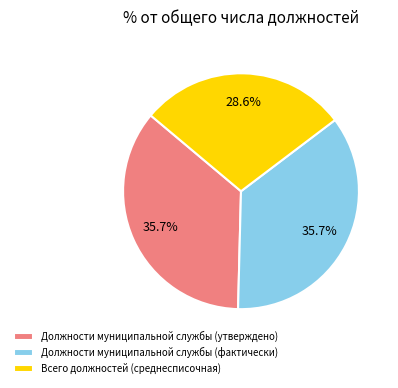

Is there any slice that represents more than half of the pie?

No